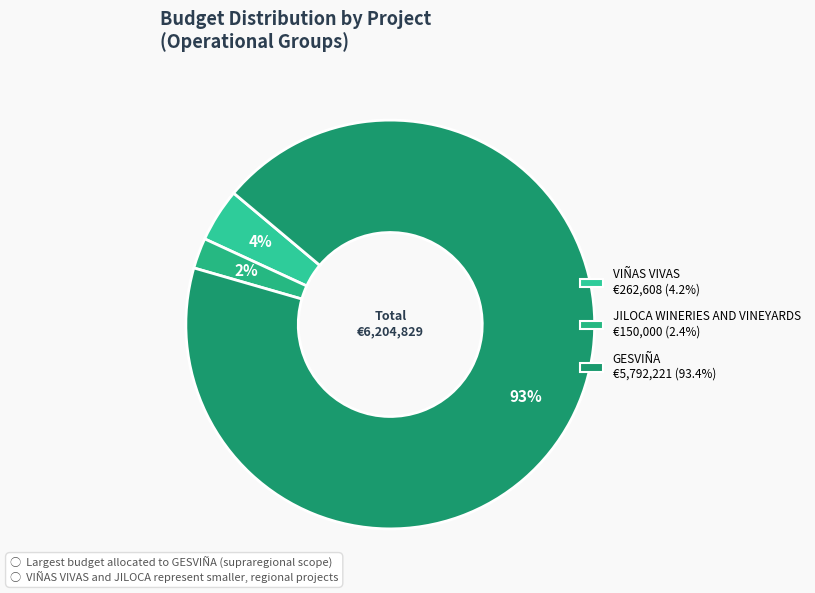

What percentage is the VIÑAS VIVAS slice, to the nearest percent?

4%